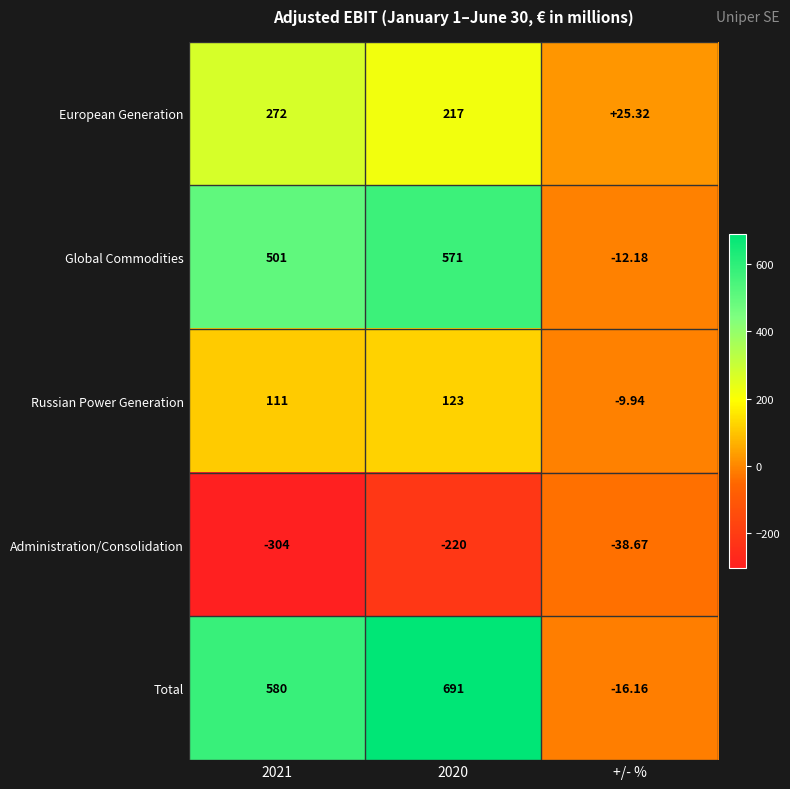

At which label does Russian Power Generation reach its minimum?

+/- %